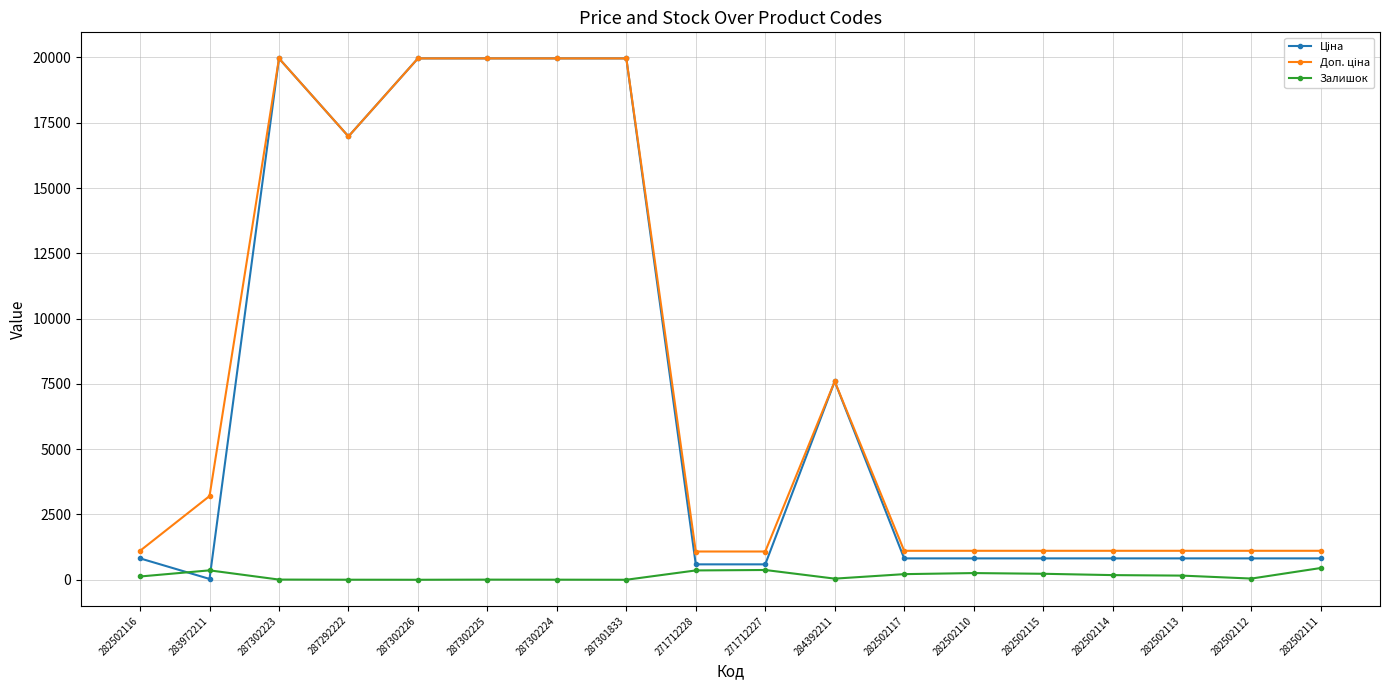

At how many categories does at least one series exceed 2286?

8